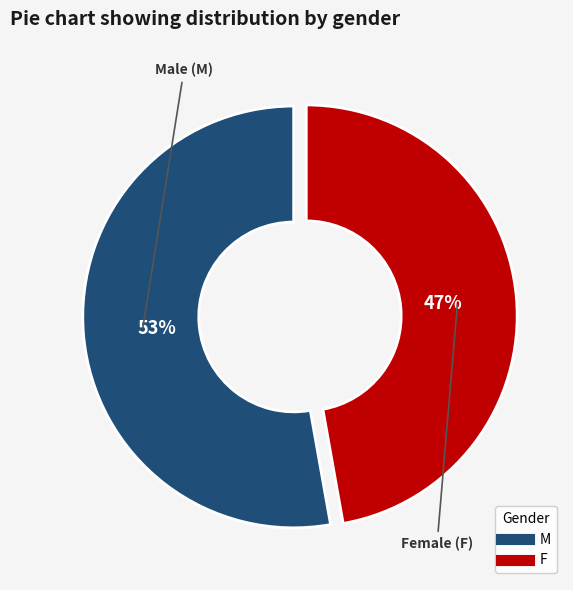

The F slice represents 47% of the pie. True or false?

True